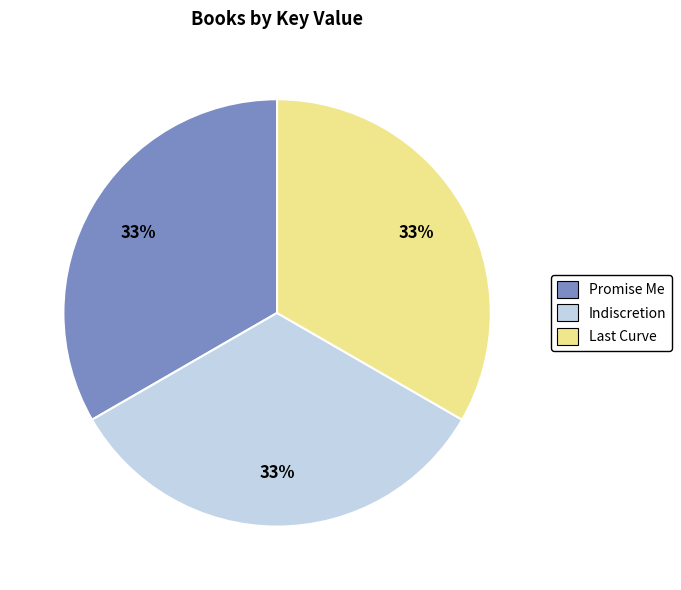

To the nearest percent, what is the average slice percentage?

33%